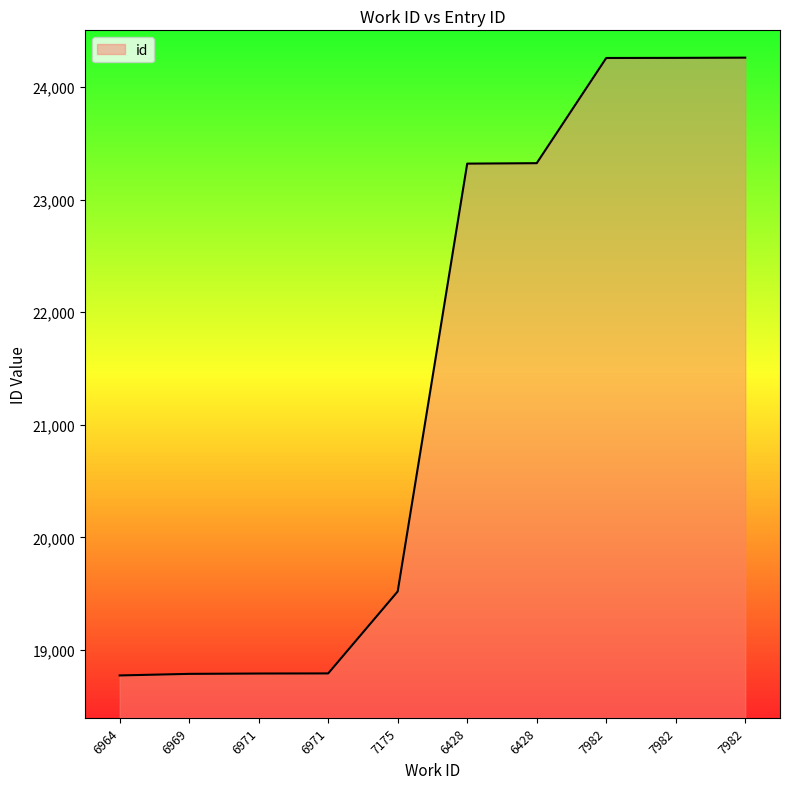

What is the difference between the values at 6428 and 7982?

939